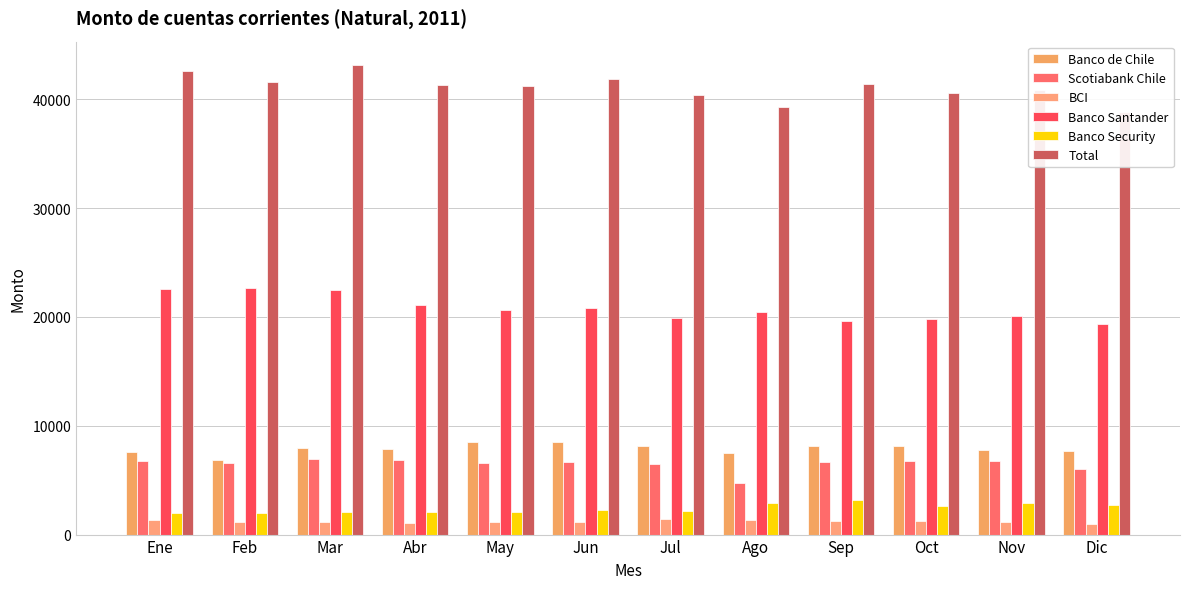

List the series in order of their peak value, highest first.

Total, Banco Santander, Banco de Chile, Scotiabank Chile, Banco Security, BCI